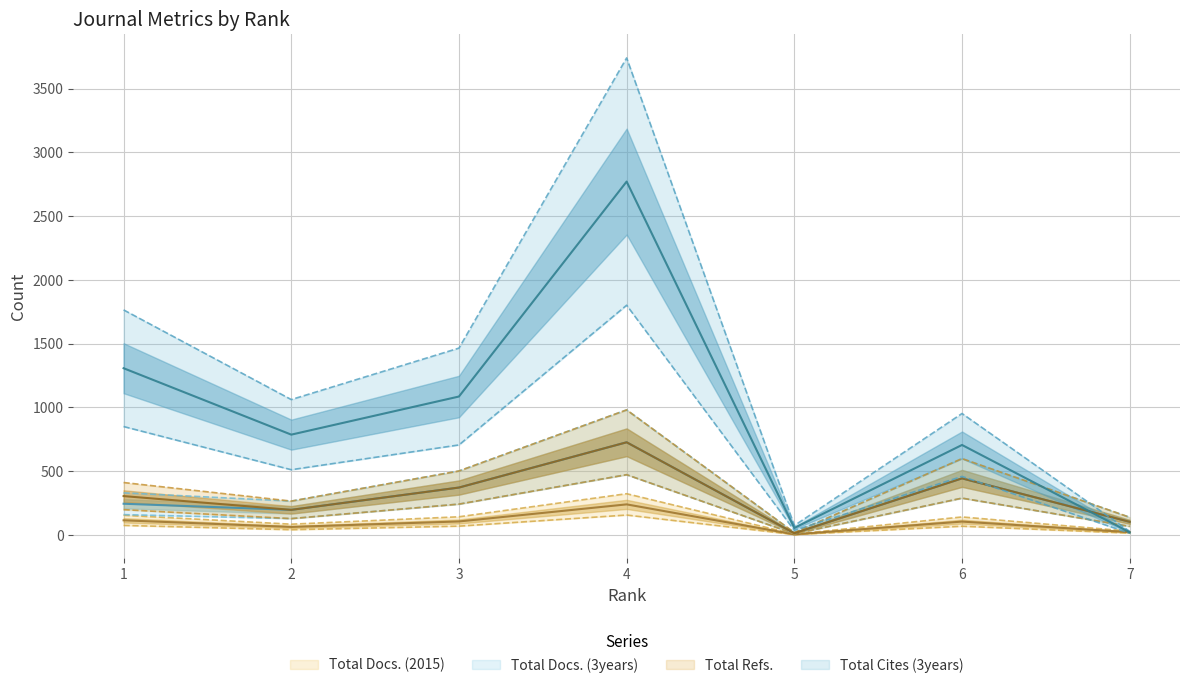

At which label does Total Refs. reach its peak?

4